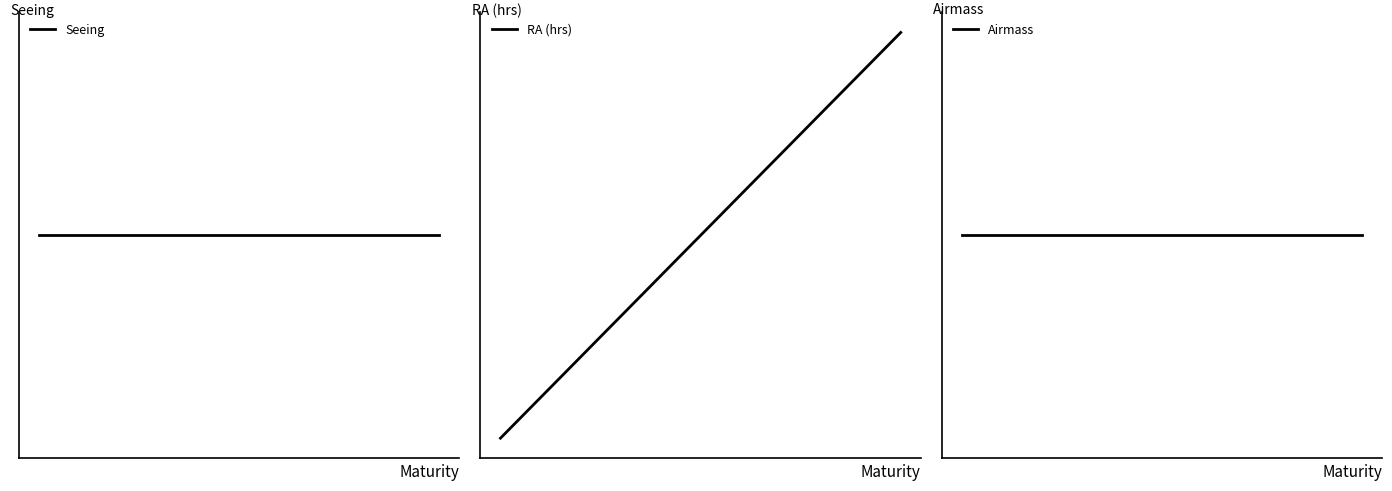

True or false: RA (hrs) has a value of 10.2 at 14.

True